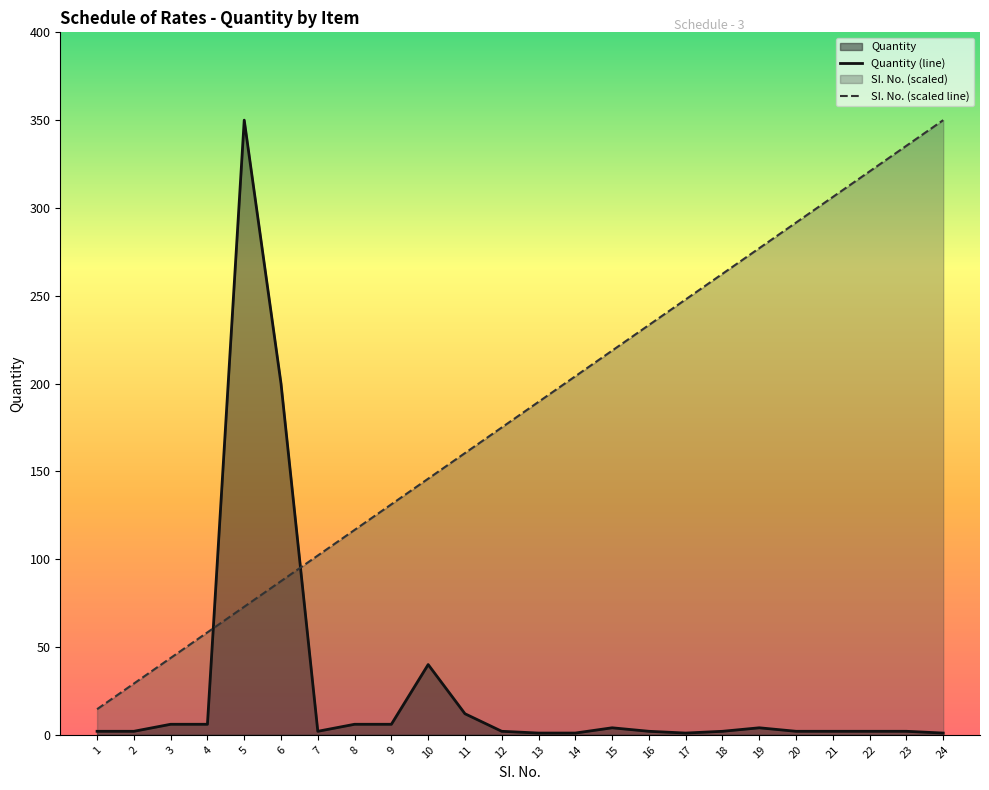

What is the sum of the SI. No. (scaled line) values at 14 and 9?

335.4